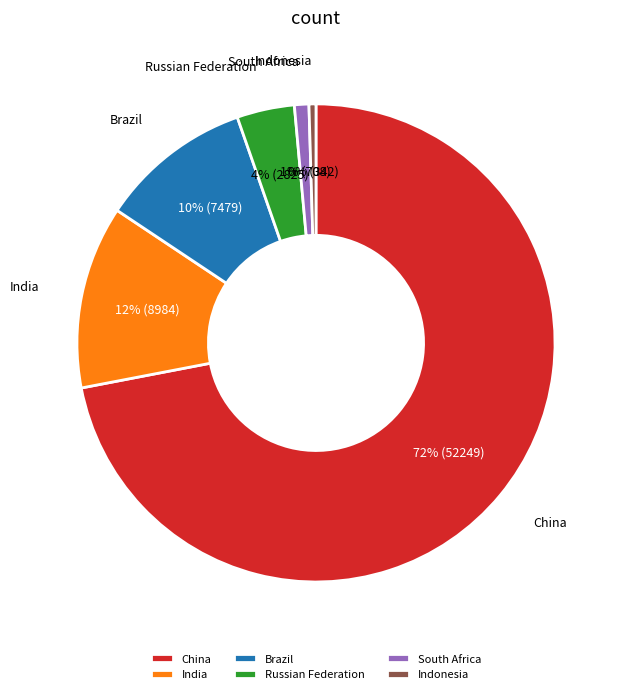

Which slice represents more than half of the pie?

China